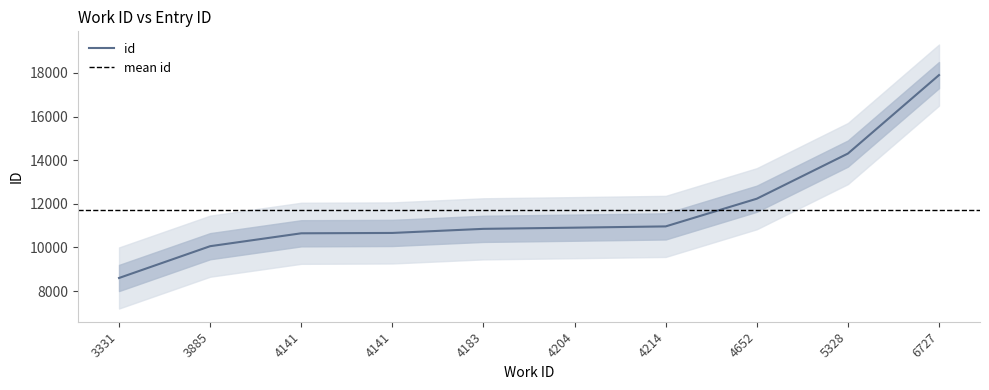

How many data points are above 10907?

4